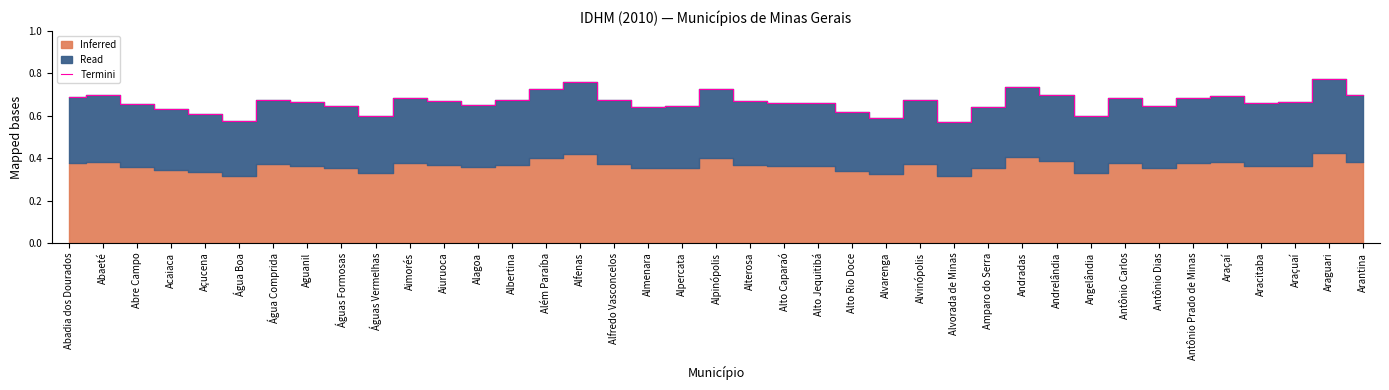

Where is the first local minimum?

Água Boa